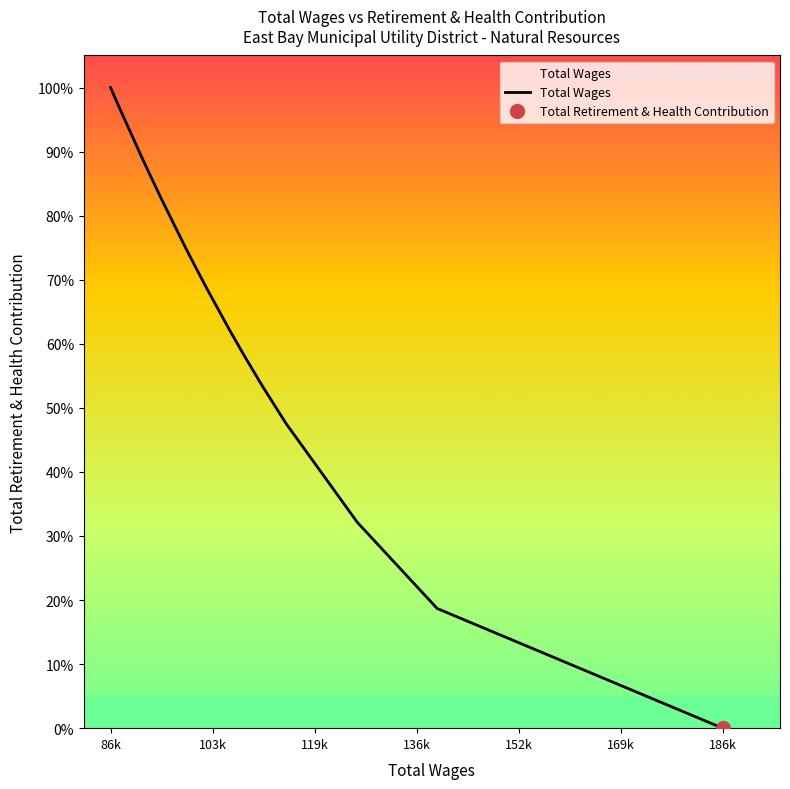

Where does the data first go above 68?

86k